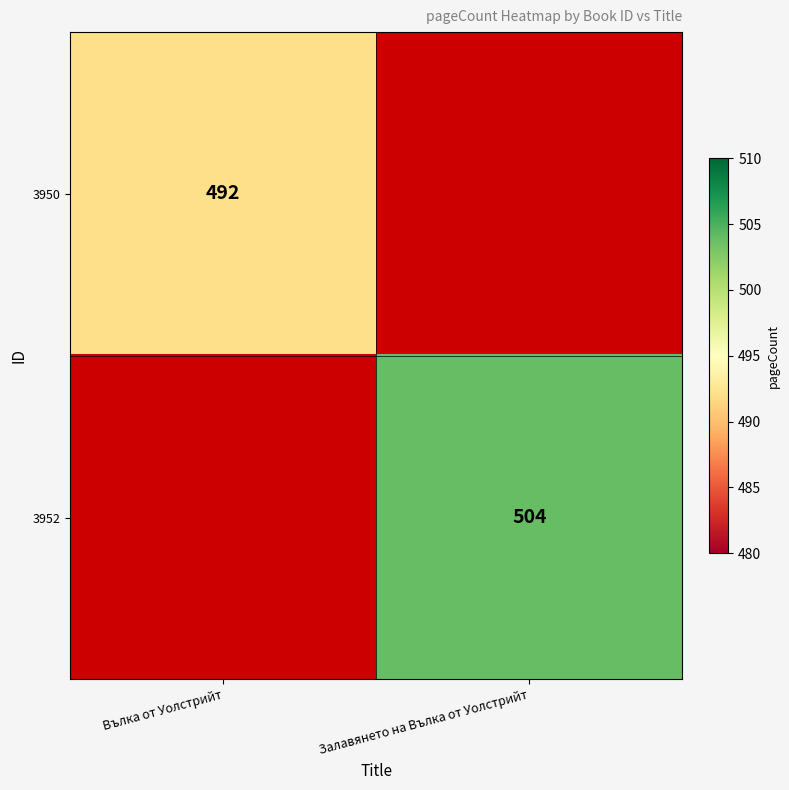

True or false: 3952 has a value of 504 at Залавянето на Вълка от Уолстрийт.

True